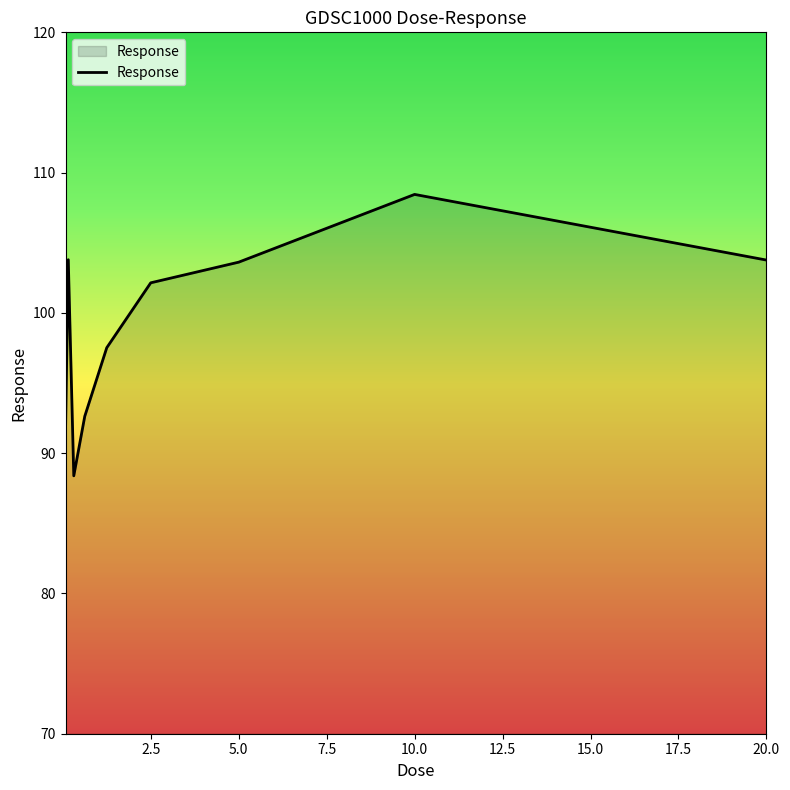

What is the difference between the maximum and minimum values?

20.1